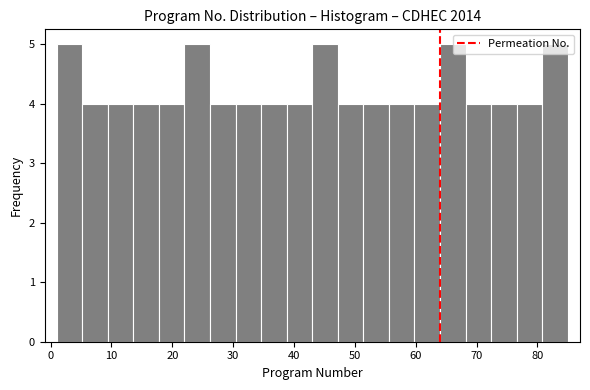

What is the height of the bar covering 34.6 to 38.8 on the x-axis? Neither the bar edges nor the heights are printed on the chart, so give them approximately, as read against the axes.

4